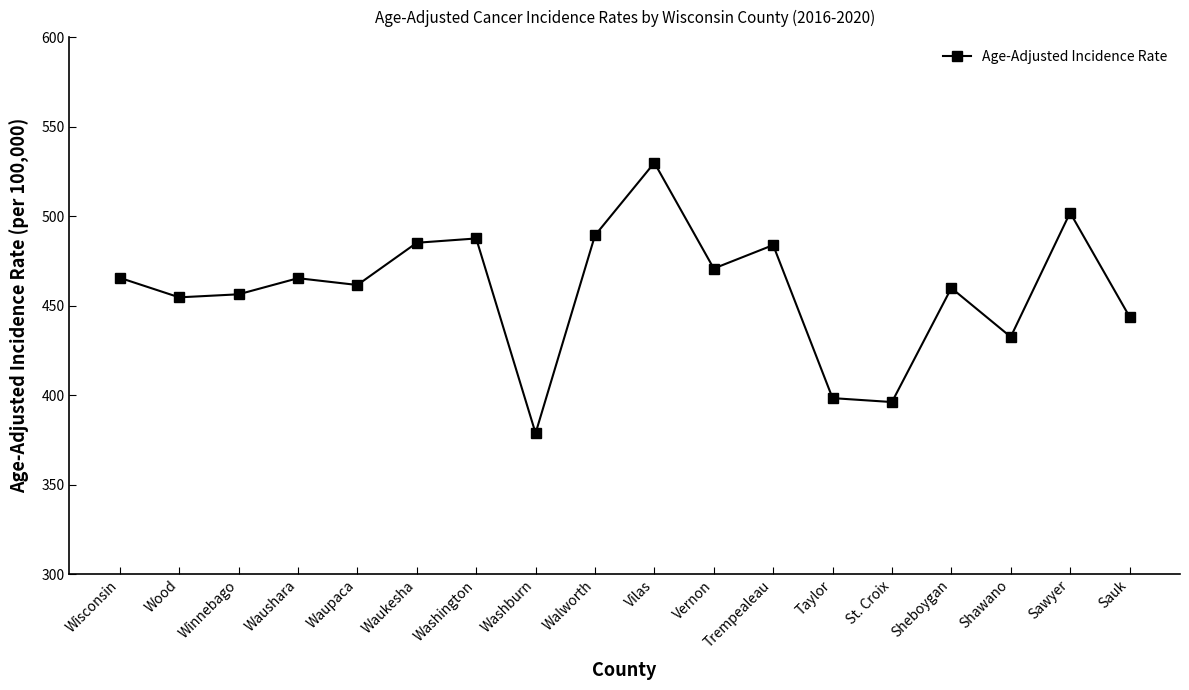

What is the label of the 3rd point from the right?

Shawano